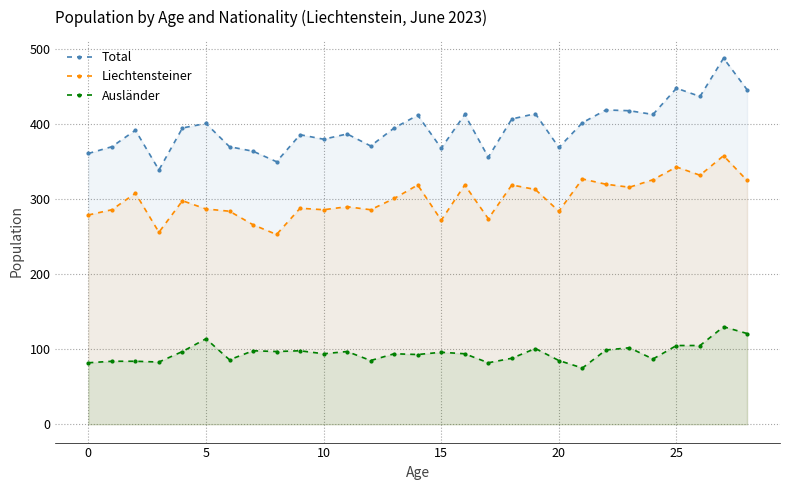

The Ausländer series shows 121 at 28. True or false?

True